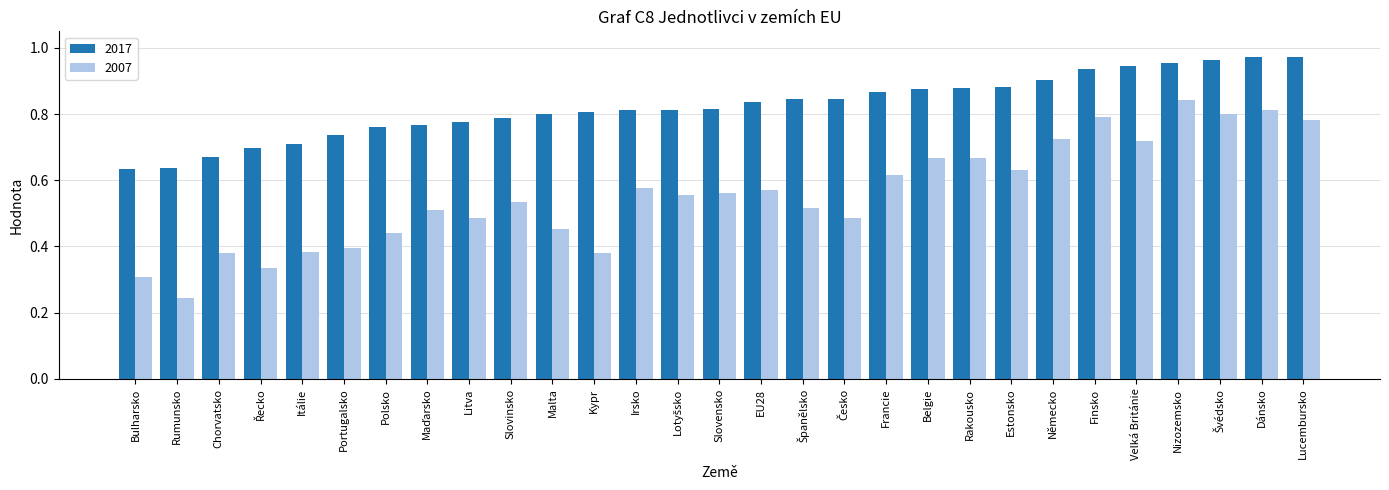

At which label does 2007 reach its minimum?

Rumunsko